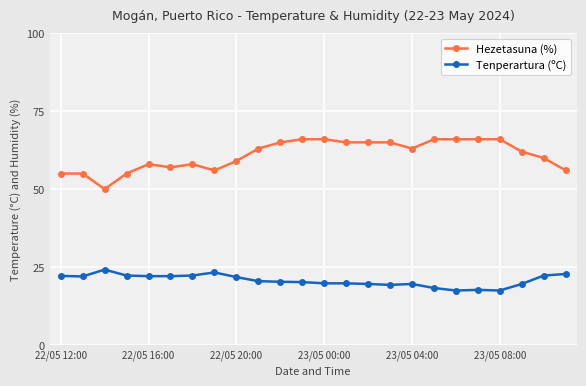

What is the difference between the maximum and second lowest values in the Tenperartura (ºC) series?

6.7